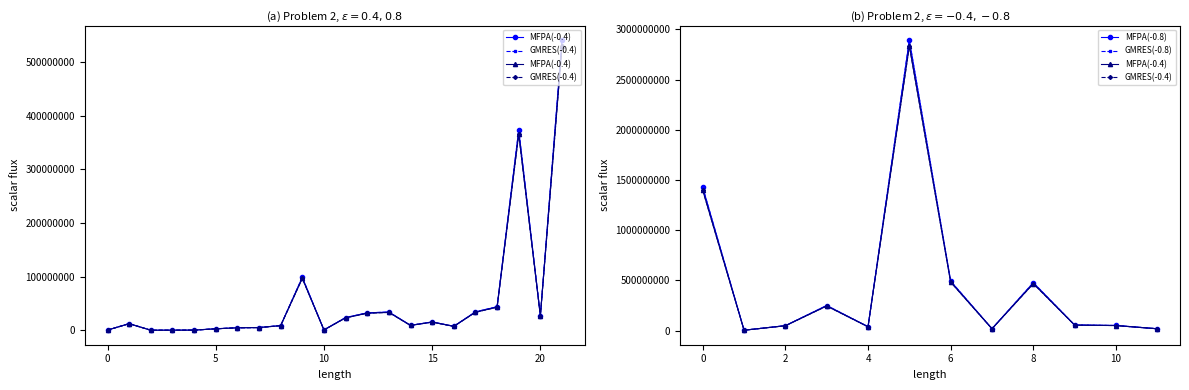

List the series in order of their peak value, lowest first.

MFPA(-0.4), GMRES(-0.4), MFPA(-0.8), GMRES(-0.8)